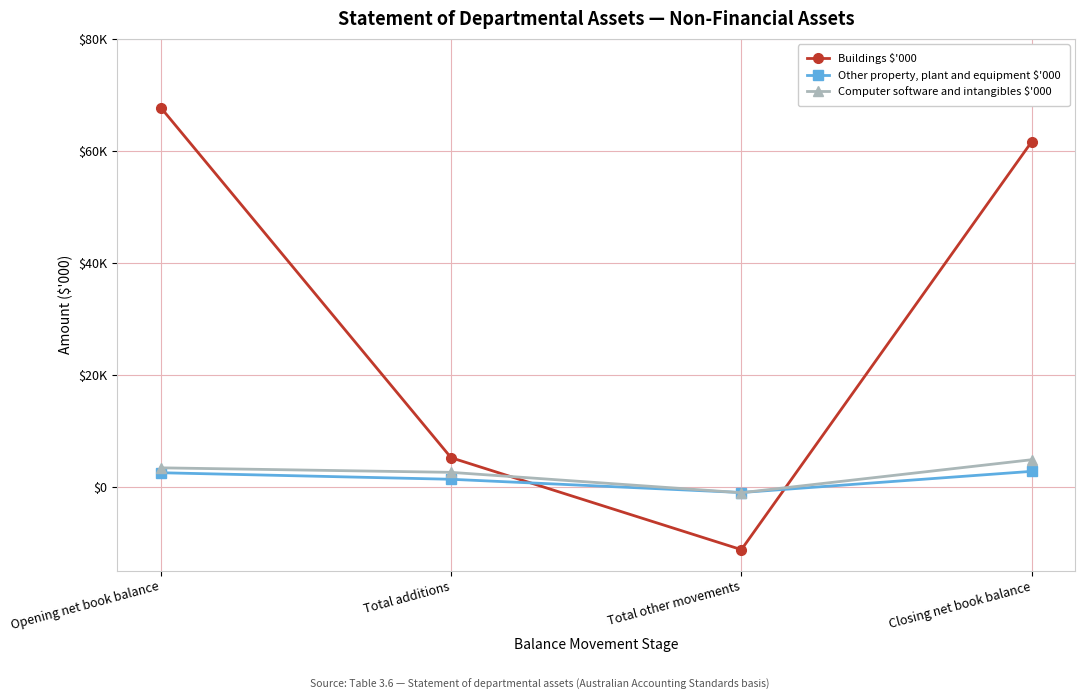

Count the number of categories in the chart.

4